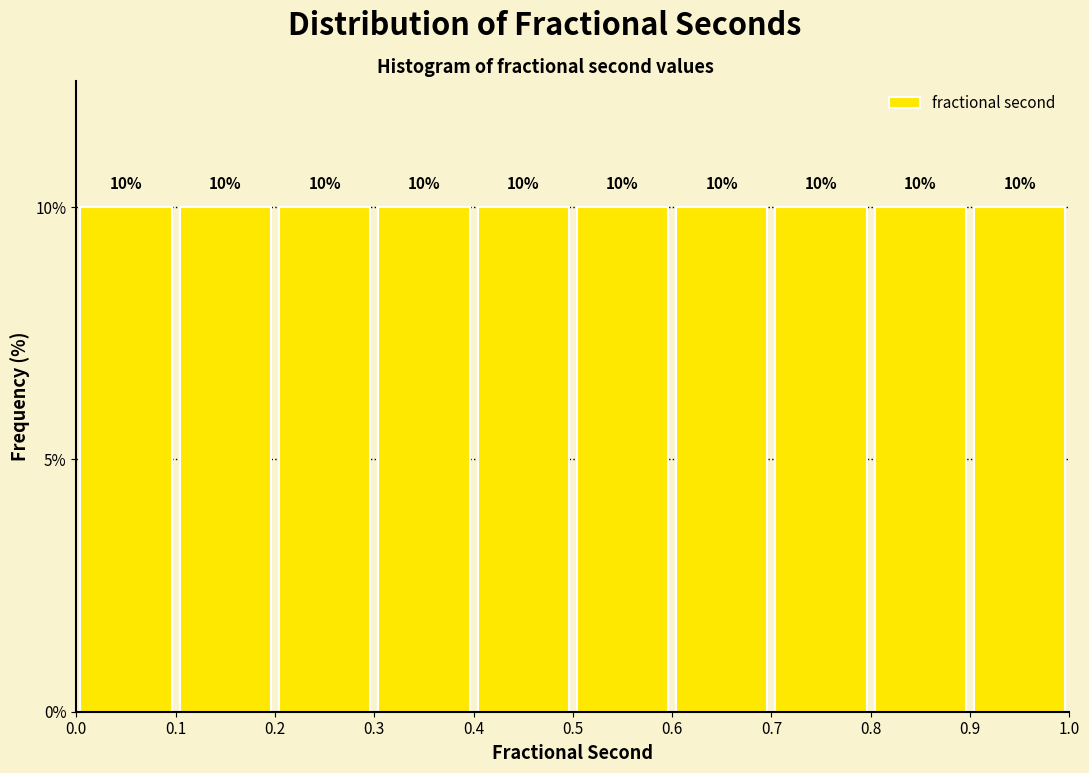

Reading left to right, list every bar in this chart as the range it spans on the x-axis followed by its height.

0.0 to 0.1: 10
0.1 to 0.2: 10
0.2 to 0.3: 10
0.3 to 0.4: 10
0.4 to 0.5: 10
0.5 to 0.6: 10
0.6 to 0.7: 10
0.7 to 0.8: 10
0.8 to 0.9: 10
0.9 to 1.0: 10